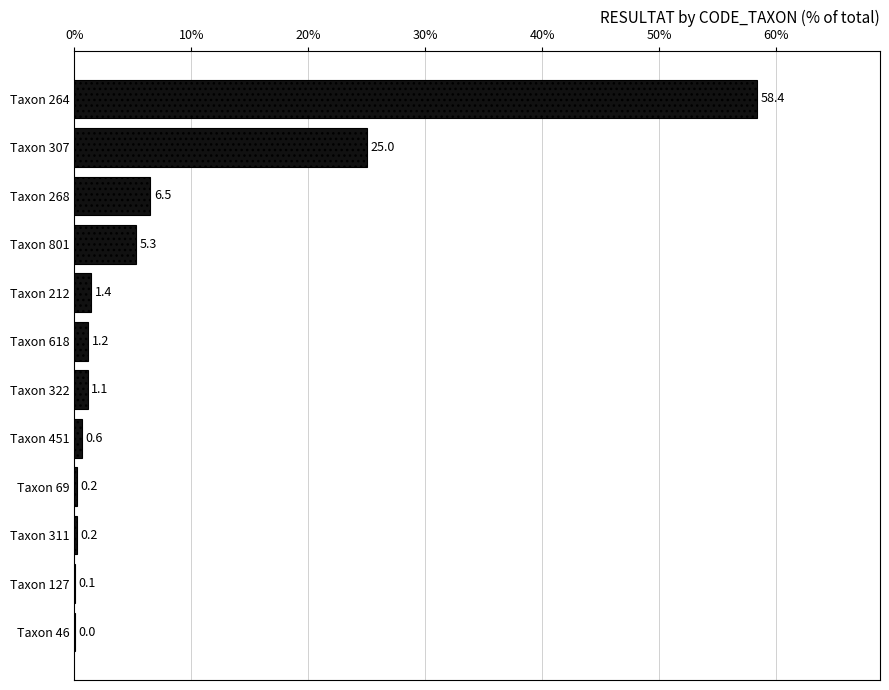

Are the bars horizontal?

Yes